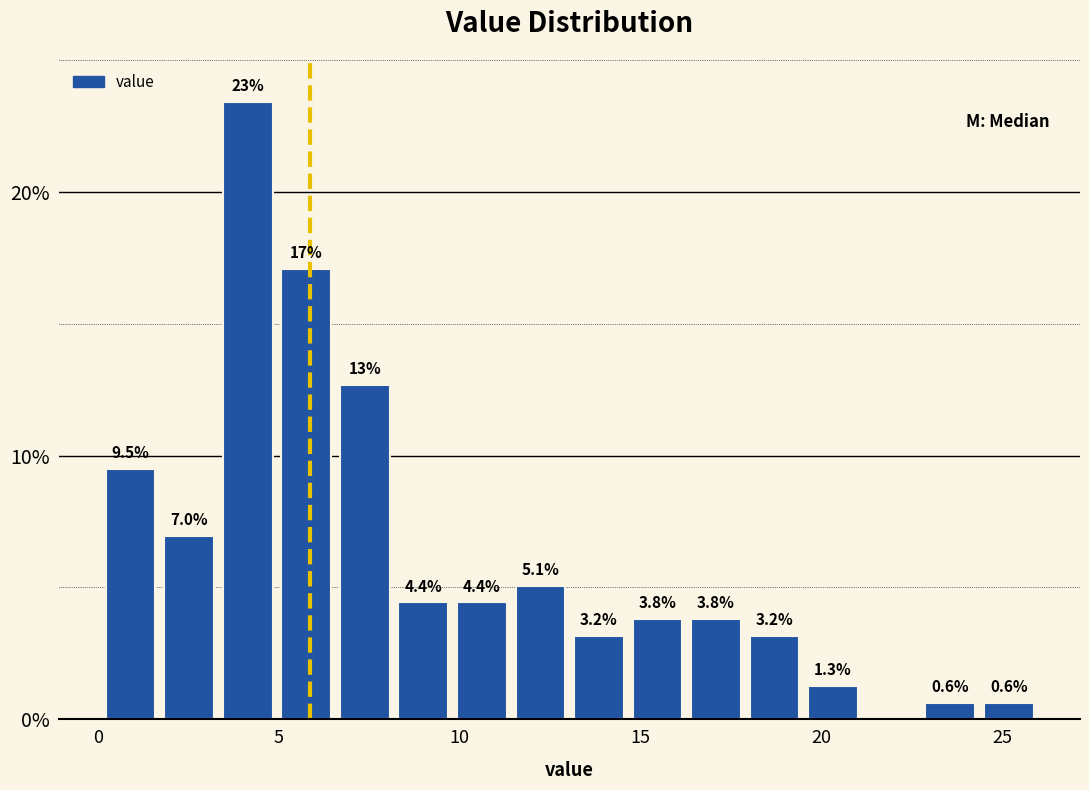

Around what value on the x-axis is the tallest bar? Give the approximate position of its centre, as read against the axis.

4.0